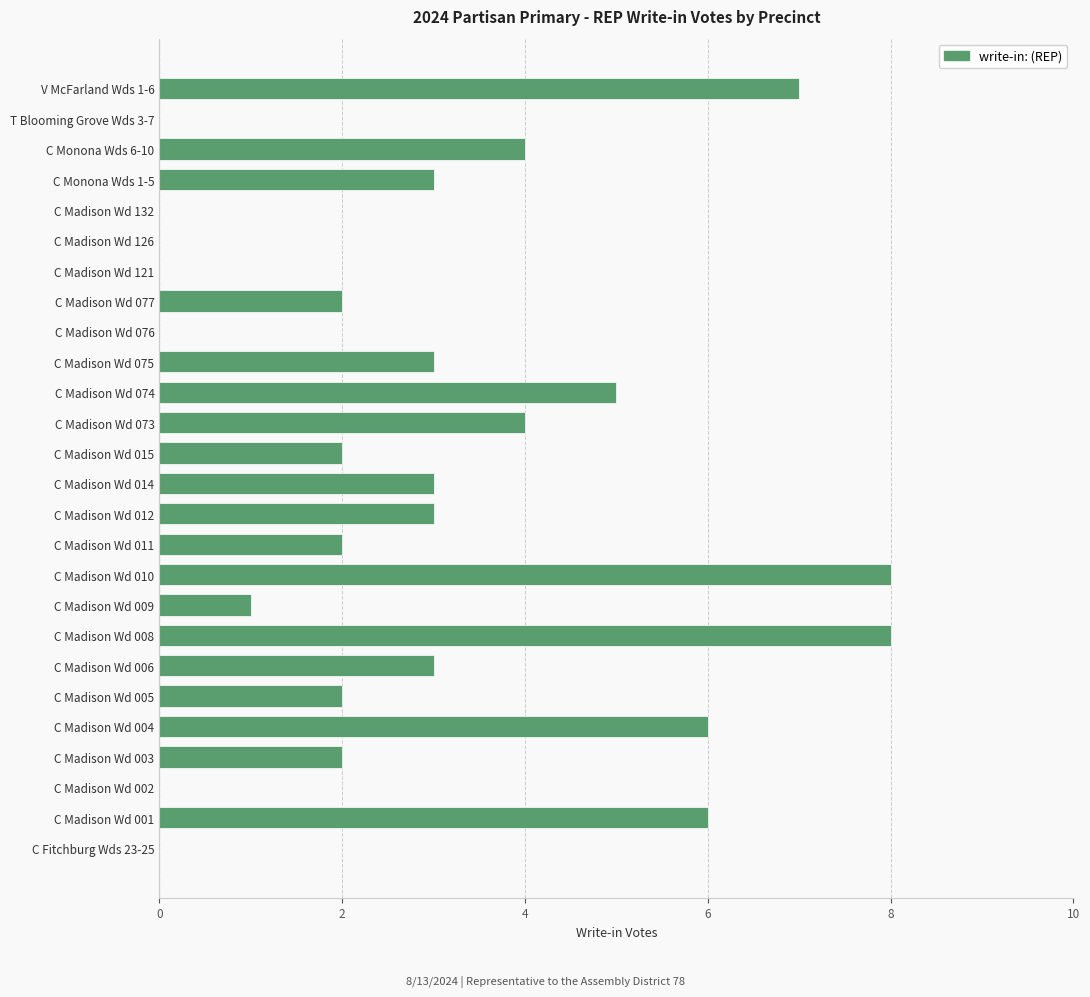

Between V McFarland Wds 1-6 and C Madison Wd 011, which is larger?

V McFarland Wds 1-6